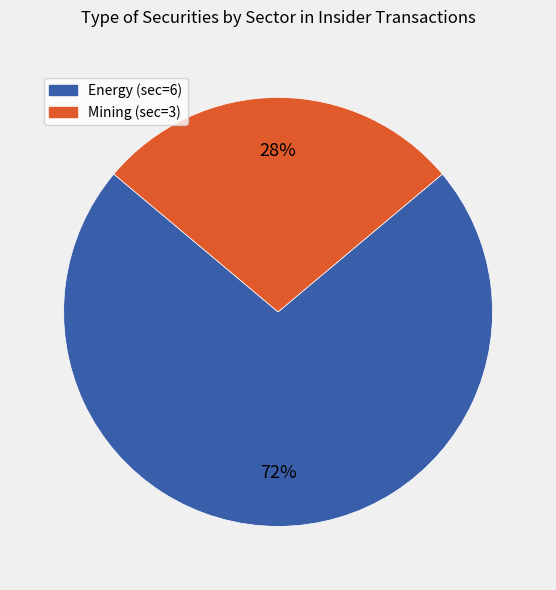

True or false: Energy (sec=6) accounts for 62% of the total.

False